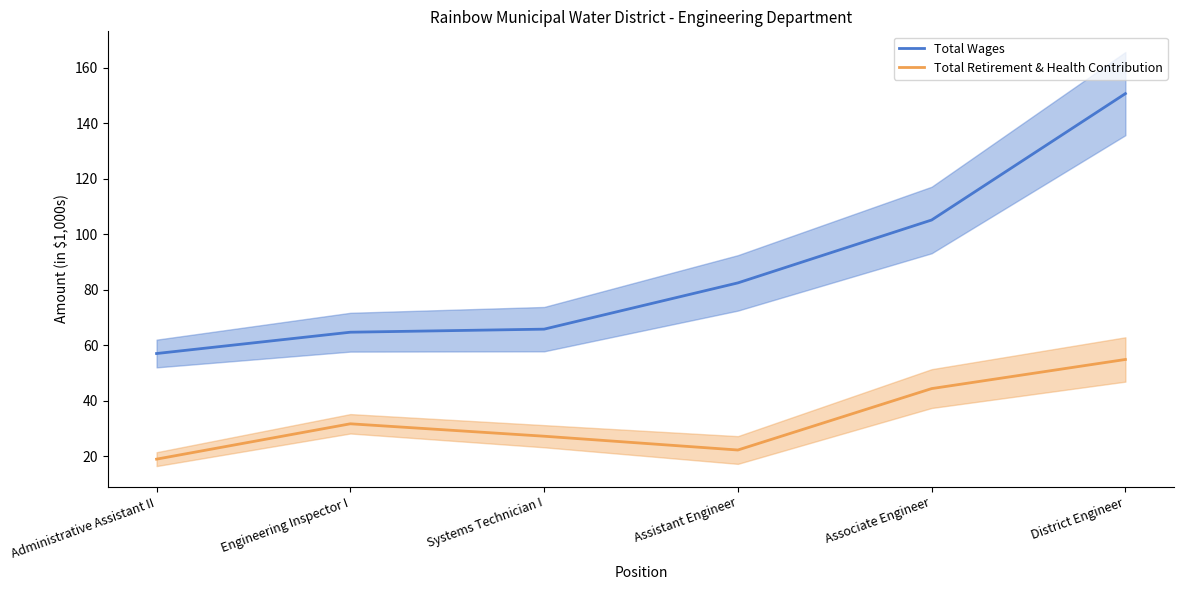

Is the value of Total Wages at Assistant Engineer greater than the value of Total Retirement & Health Contribution at Administrative Assistant II?

Yes